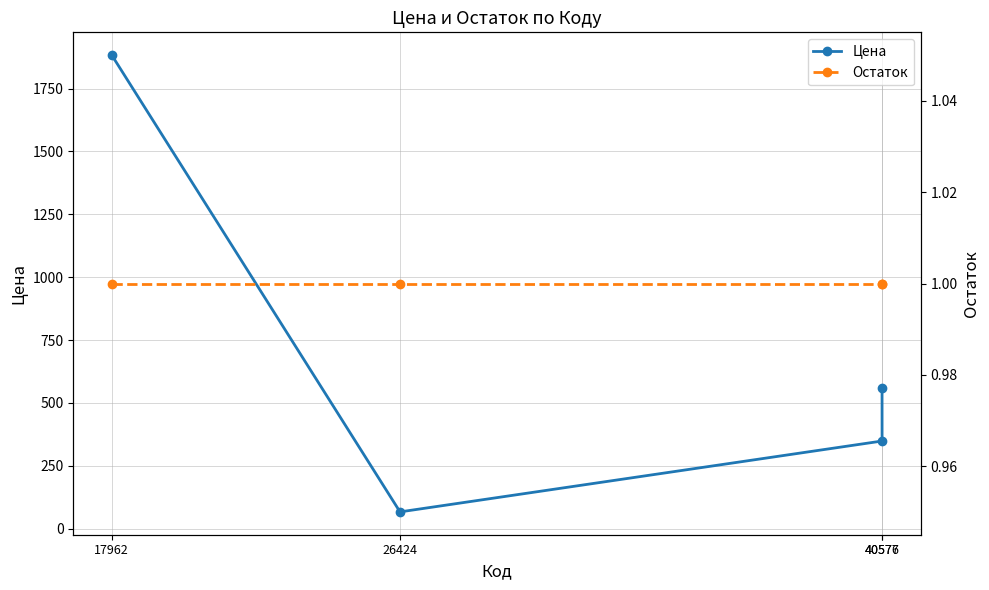

Read the Остаток value at 40576.

1.0